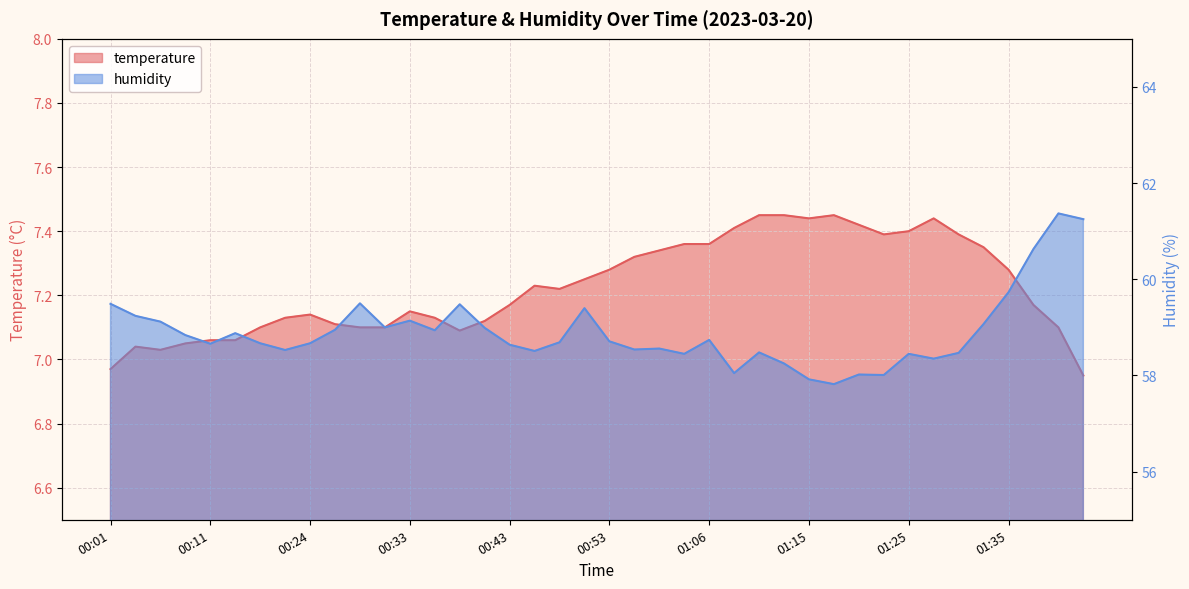

Reading right to left, what are all the values shown in this chart?

temperature: 01:43=7.0	01:40=7.1	01:38=7.2	01:35=7.3	01:33=7.3	01:30=7.4	01:28=7.4	01:25=7.4	01:23=7.4	01:20=7.4	01:18=7.5	01:15=7.4	01:13=7.5	01:11=7.5	01:08=7.4	01:06=7.4	01:03=7.4	01:01=7.3	00:58=7.3	00:53=7.3	00:51=7.2	00:48=7.2	00:46=7.2	00:43=7.2	00:41=7.1	00:38=7.1	00:36=7.1	00:33=7.2	00:31=7.1	00:29=7.1	00:26=7.1	00:24=7.1	00:21=7.1	00:16=7.1	00:14=7.1	00:11=7.1	00:09=7.0	00:06=7.0	00:04=7.0	00:01=7.0
humidity: 01:43=61.2	01:40=61.4	01:38=60.6	01:35=59.7	01:33=59.1	01:30=58.5	01:28=58.4	01:25=58.5	01:23=58.0	01:20=58.0	01:18=57.8	01:15=57.9	01:13=58.2	01:11=58.5	01:08=58.0	01:06=58.7	01:03=58.5	01:01=58.6	00:58=58.5	00:53=58.7	00:51=59.4	00:48=58.7	00:46=58.5	00:43=58.6	00:41=59.0	00:38=59.5	00:36=58.9	00:33=59.1	00:31=59.0	00:29=59.5	00:26=59.0	00:24=58.7	00:21=58.5	00:16=58.7	00:14=58.9	00:11=58.7	00:09=58.8	00:06=59.1	00:04=59.2	00:01=59.5